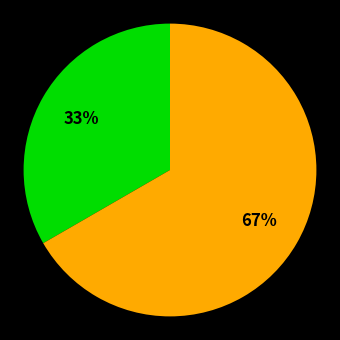

Does any single category account for the majority?

Yes